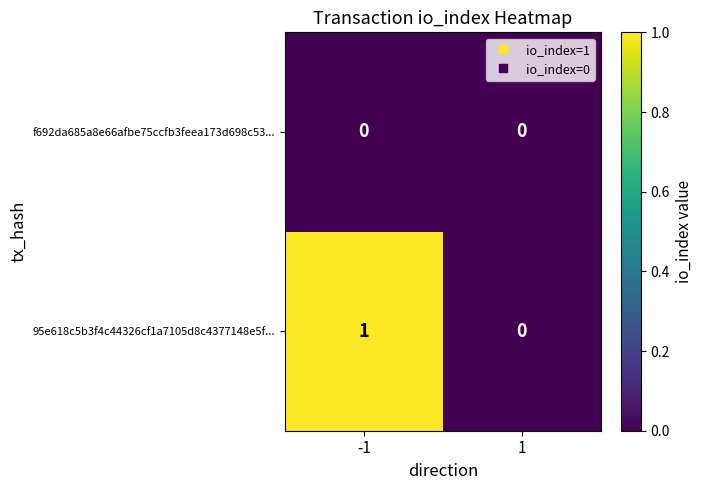

The value of 95e618c5b3f4c44326cf1a7105d8c4377148e5f... at 1 is 1. True or false?

False